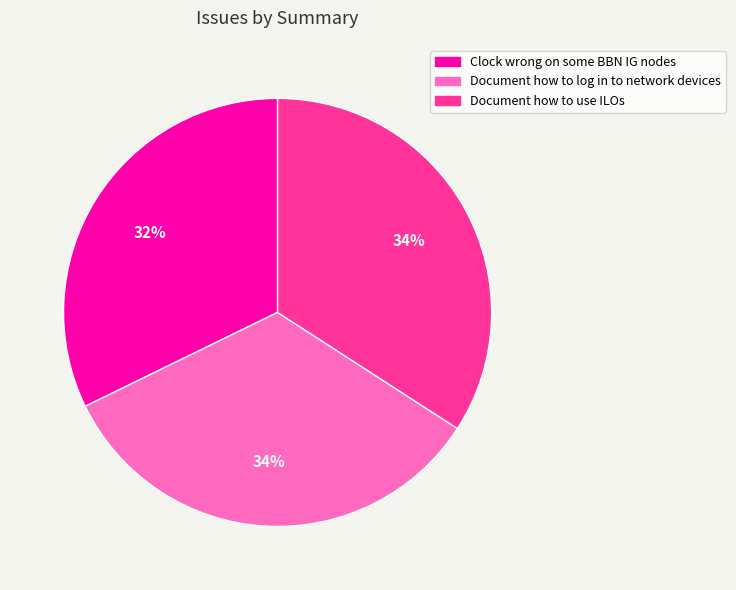

Does Document how to log in to network devices represent more than half of the total?

No